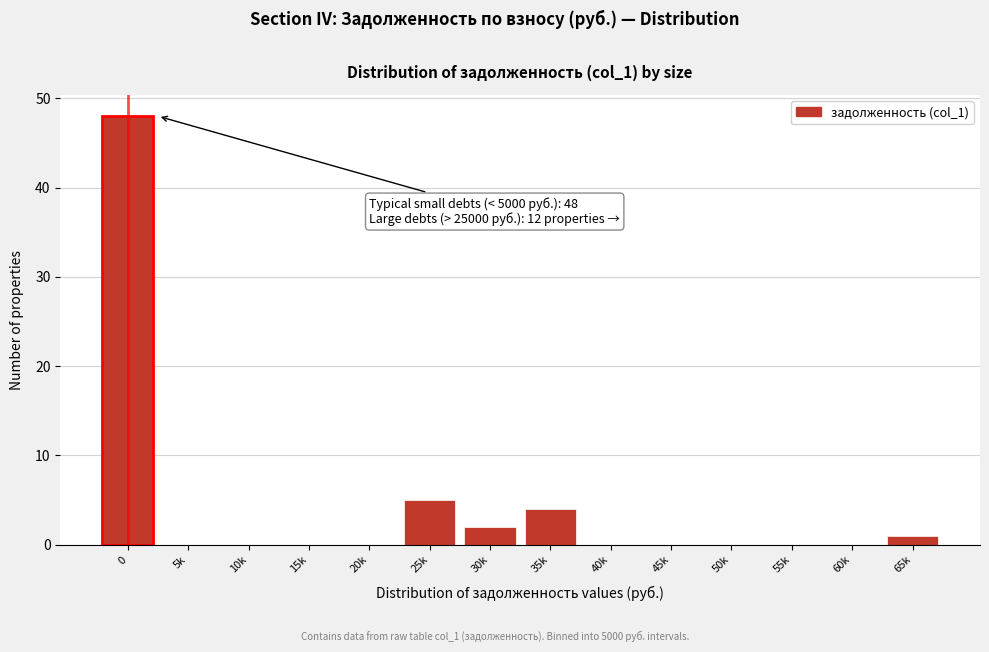

Reading right to left, extract all data points from this chart.

65k=1	60k=0	55k=0	50k=0	45k=0	40k=0	35k=4	30k=2	25k=5	20k=0	15k=0	10k=0	5k=0	0=48